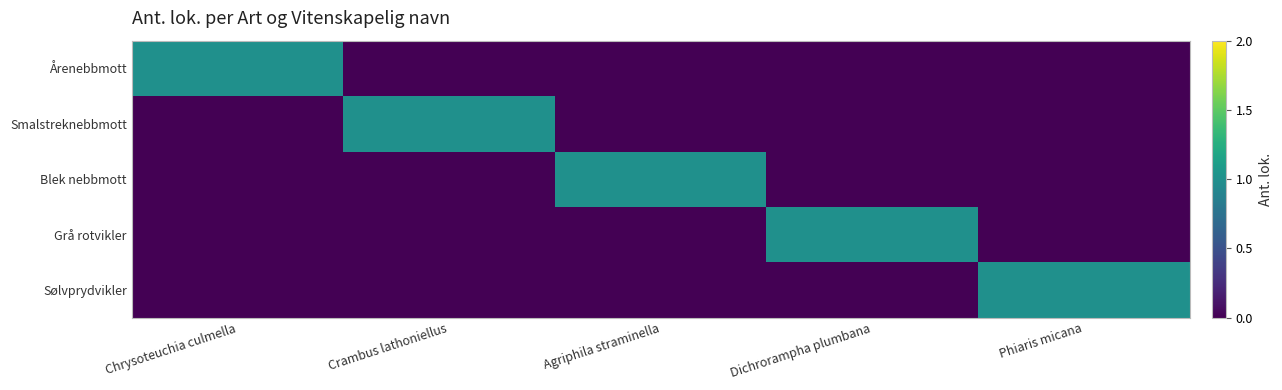

What is the spread (max minus min) of values at Chrysoteuchia culmella?

1